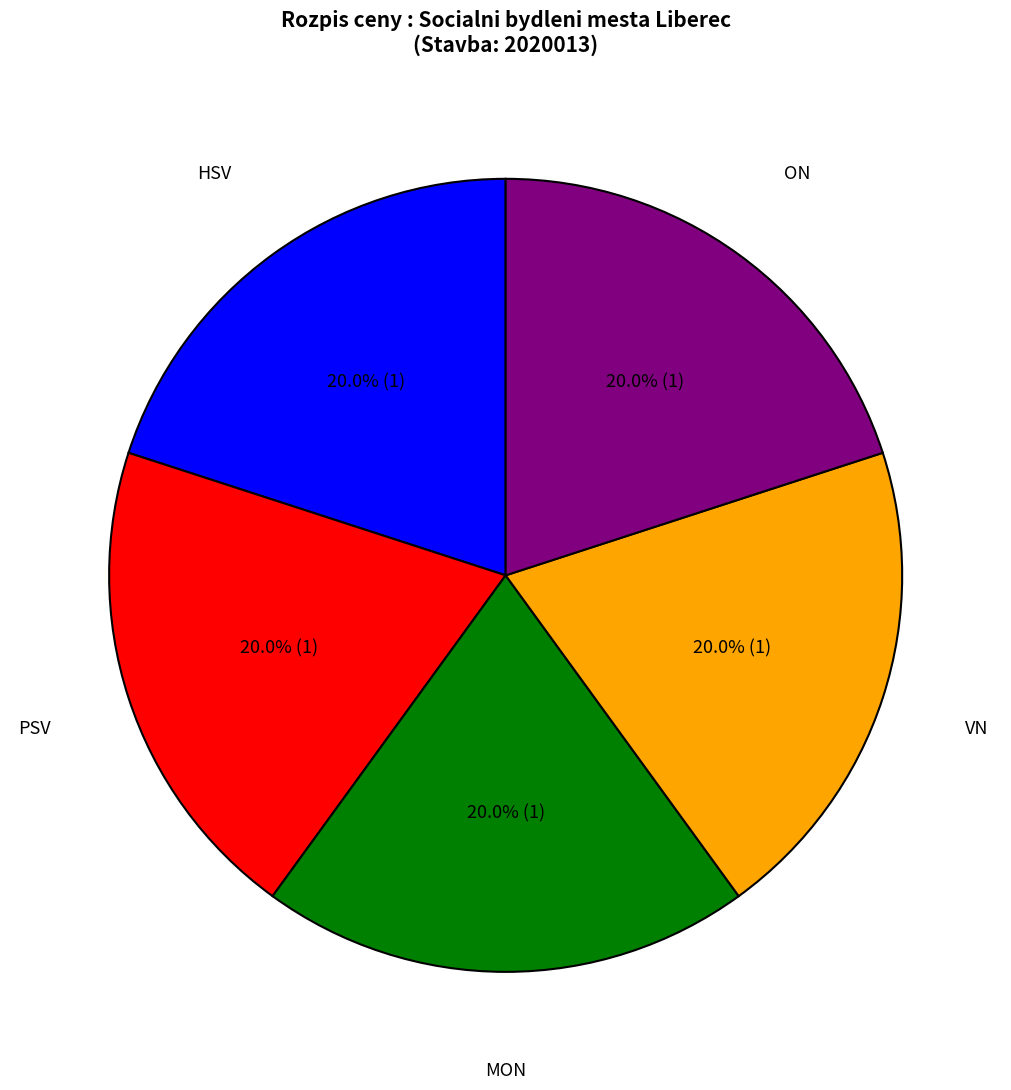

What is the ratio of the value at HSV to the value at MON?

1.0